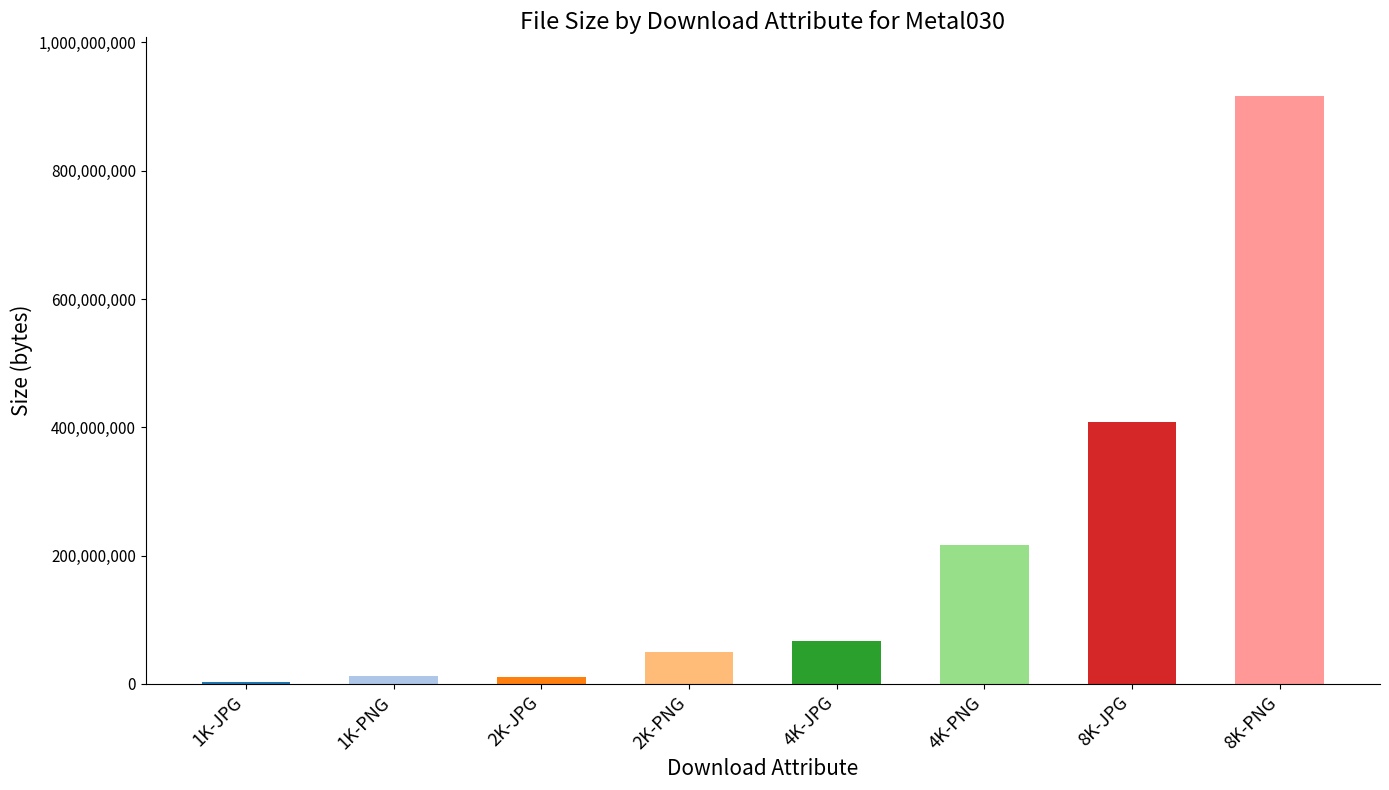

Read the value at 4K-PNG.

215900976